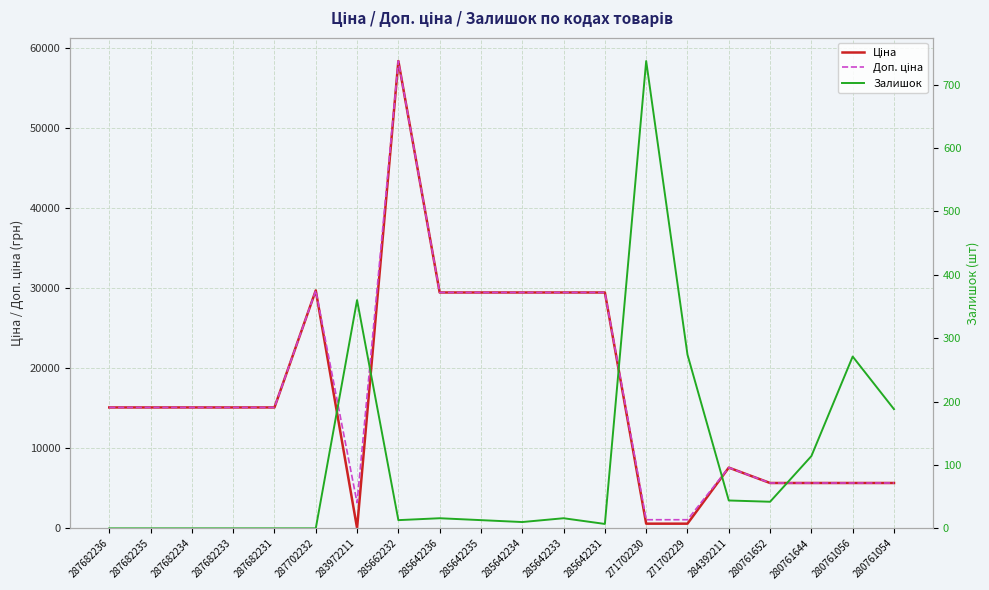

True or false: Доп. ціна and Ціна intersect in this chart.

False